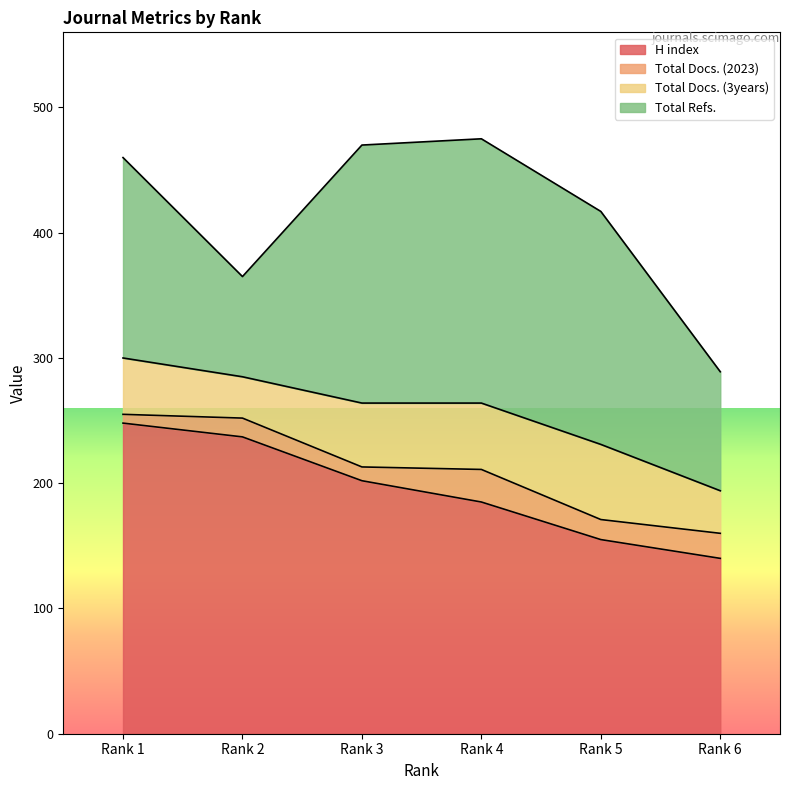

Reading left to right, extract all data points from this chart.

H index: 248	237	202	185	155	140
Total Docs. (2023): 7	15	11	26	16	20
Total Docs. (3years): 45	33	51	53	60	34
Total Refs.: 160	80	206	211	186	95